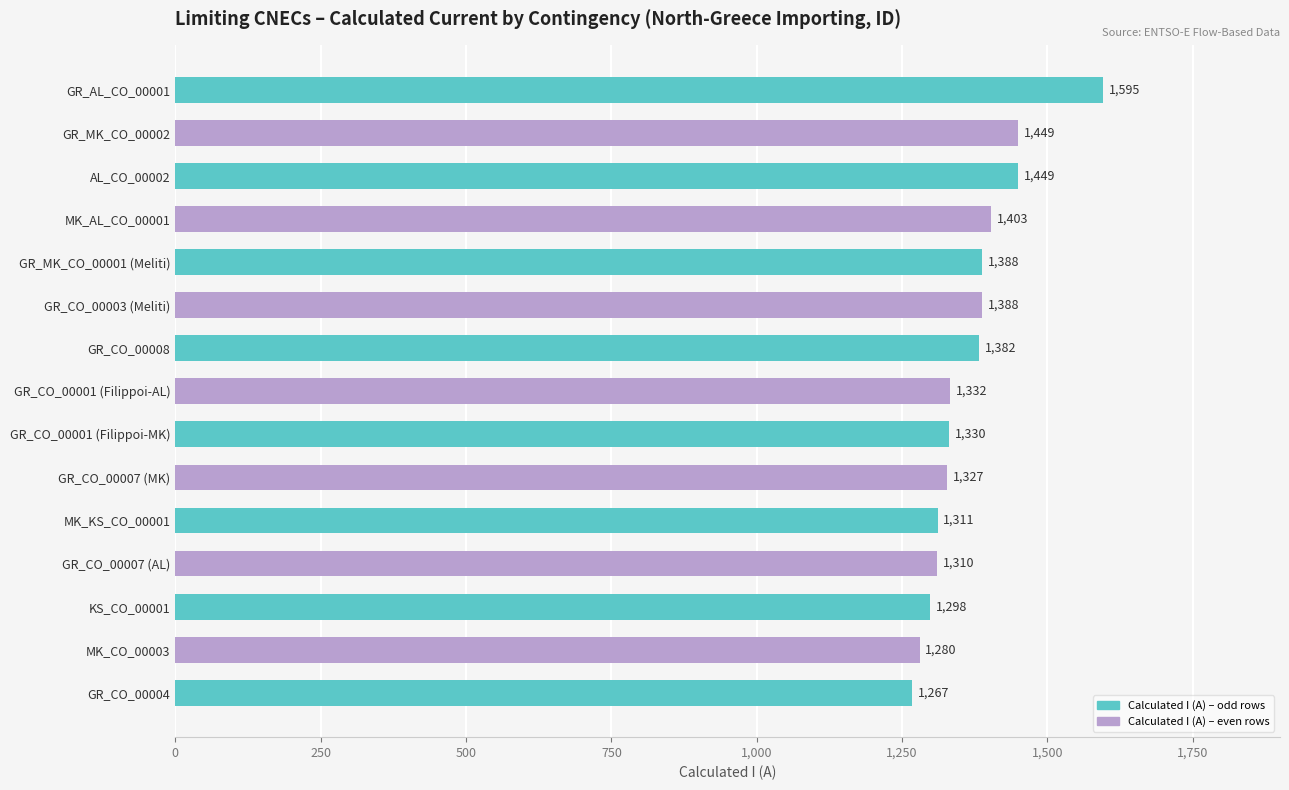

The value at MK_CO_00003 is 1280. True or false?

True